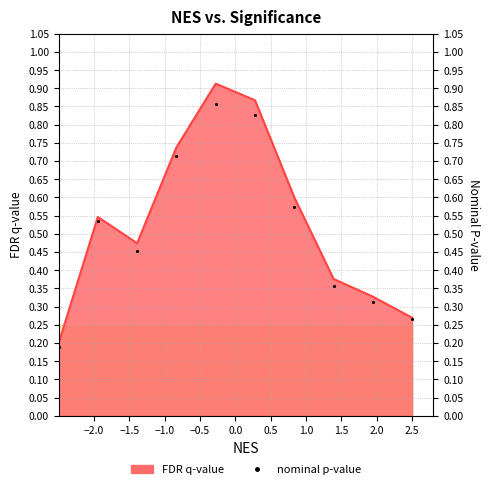

What is the label of the 4th point from the right?

1.0